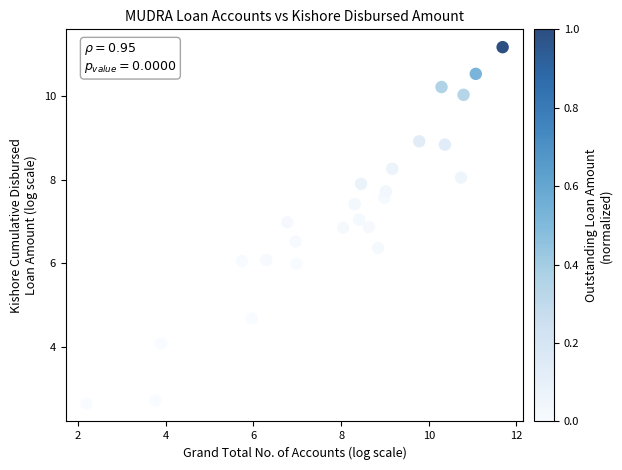

What is the range of X values (max minus min)?

9.5